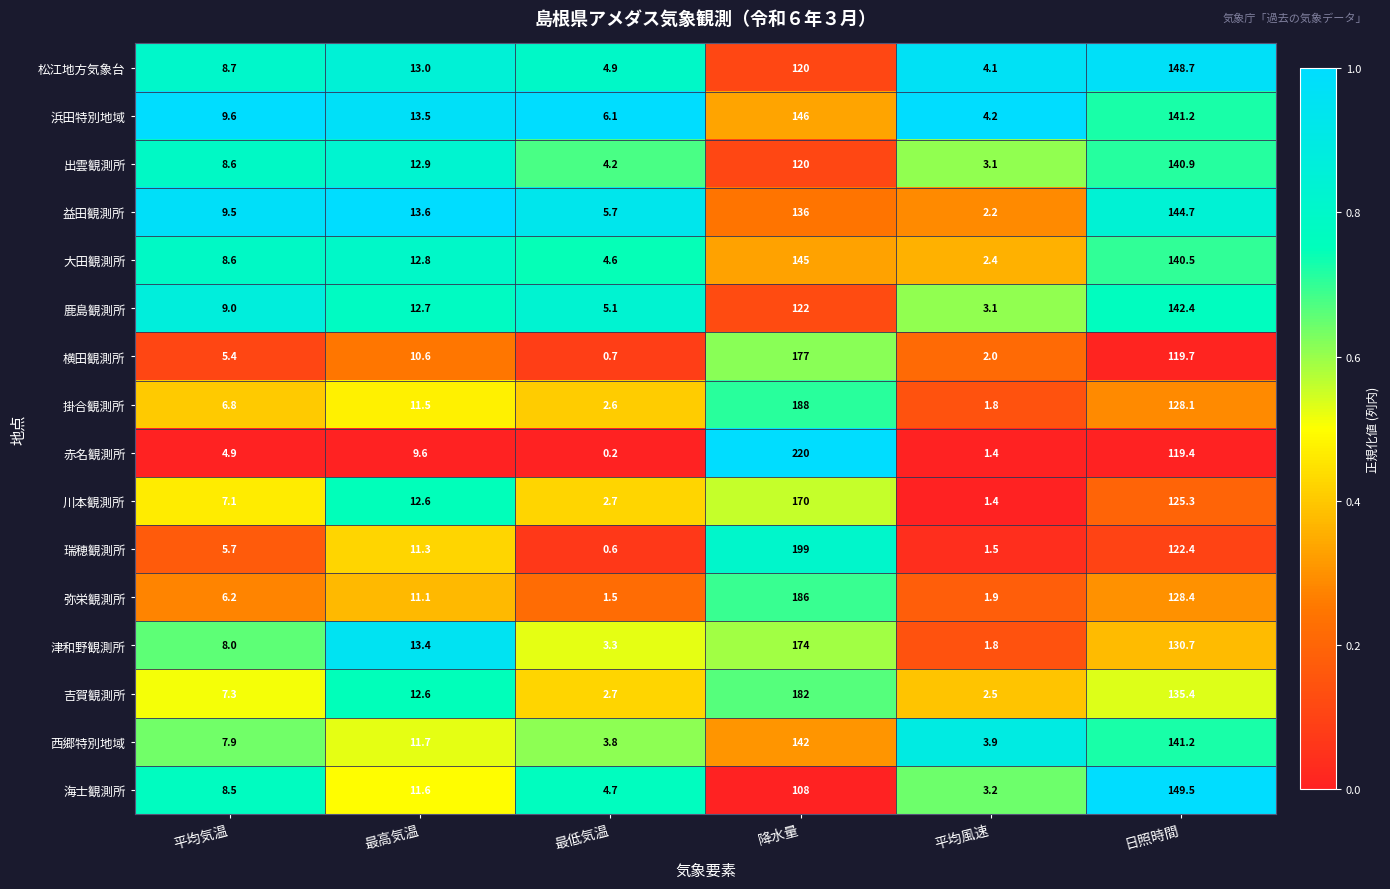

At which category is the sum across all series the highest?

降水量